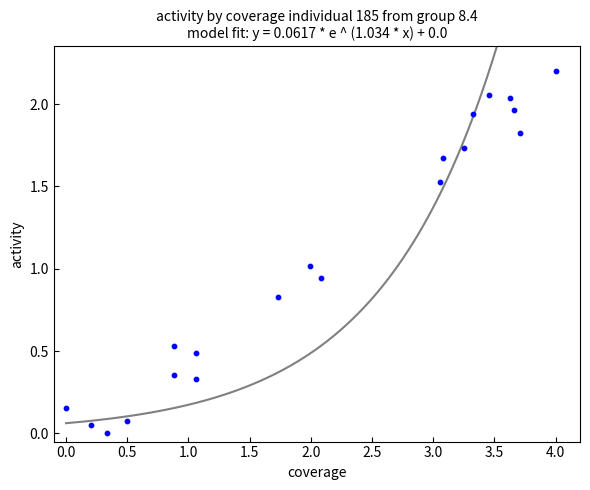

What is the range of Y values (max minus min)?

2.2